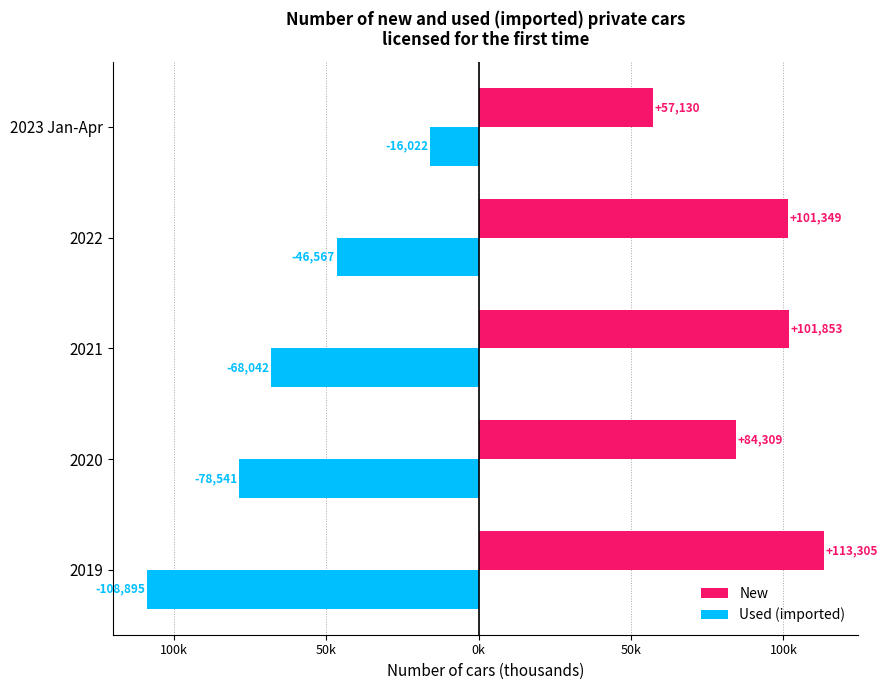

Which series has the widest spread of values?

Used (imported)